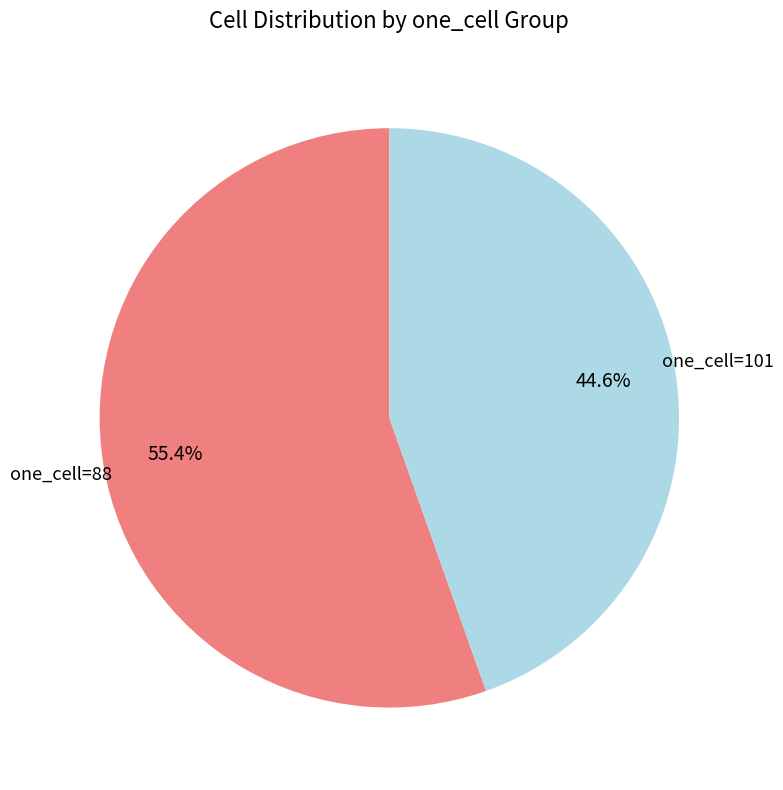

How many segments does this pie chart have?

2